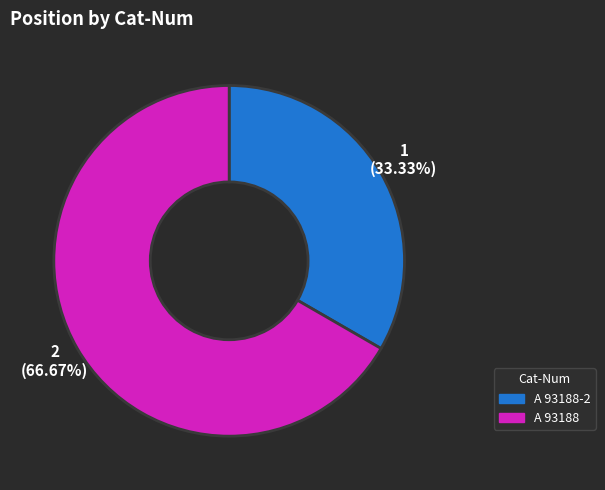

Is there any slice that represents more than half of the pie?

Yes